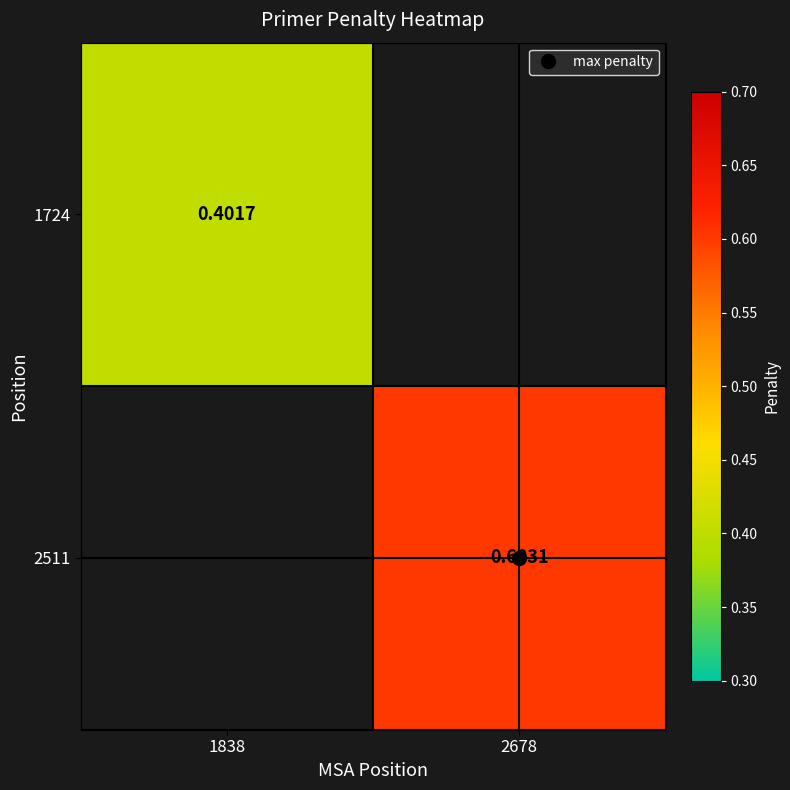

The value of 1724 at 1838 is 0.4. True or false?

True